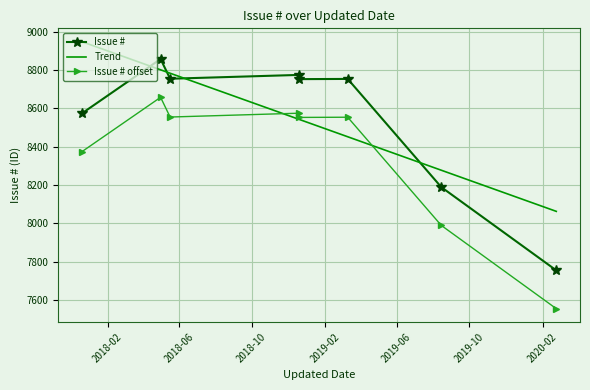

Where does the Issue # series first go above 8754?

2018-06